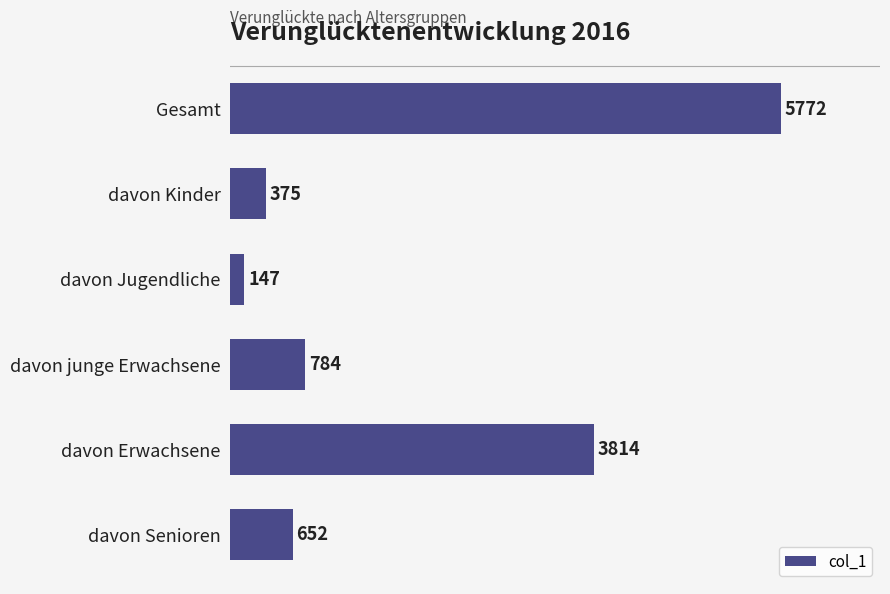

What is the change in value from davon Kinder to davon junge Erwachsene?

+409